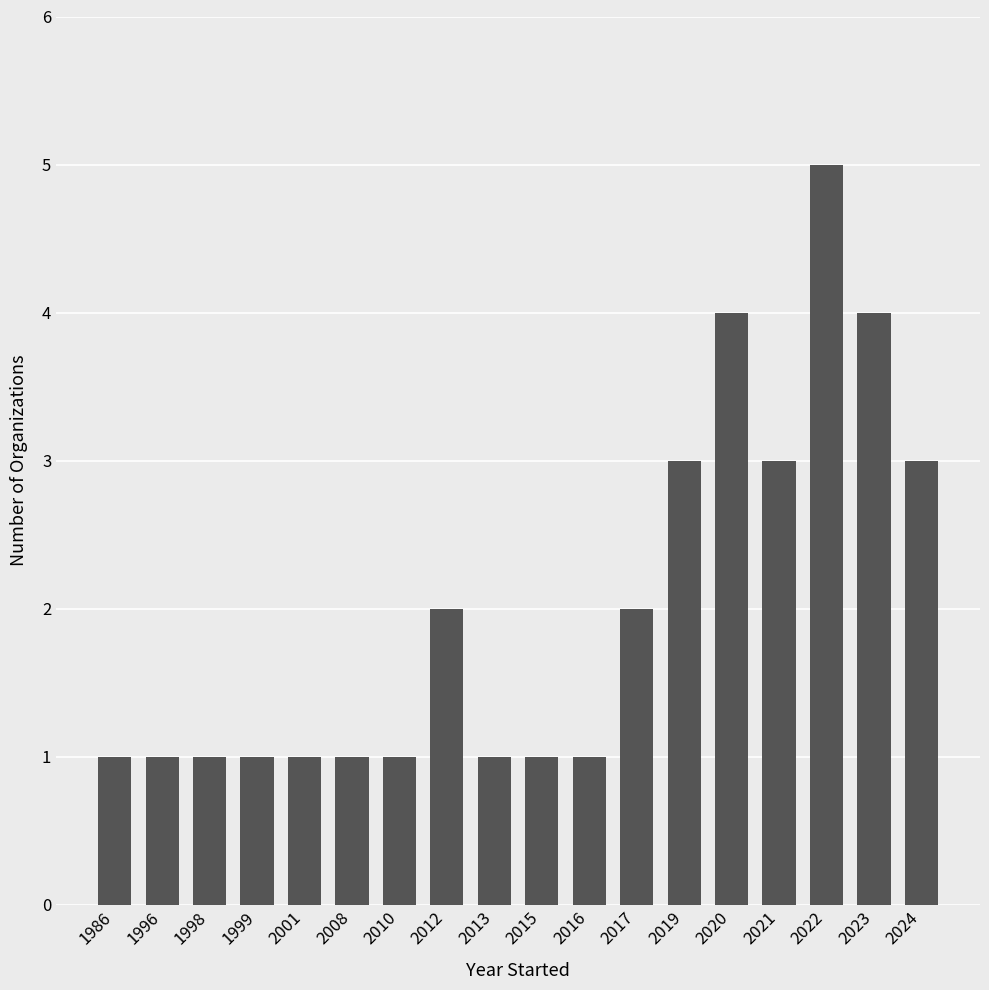

What is the value of the 14th bar from the left?

4